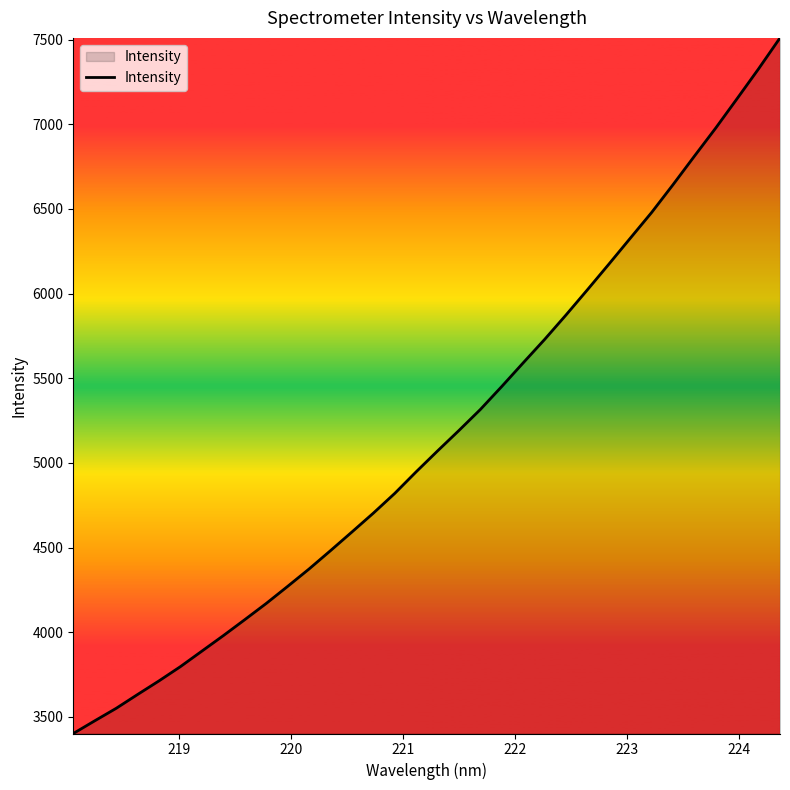

Does the chart display data point markers on the line(s)?

No